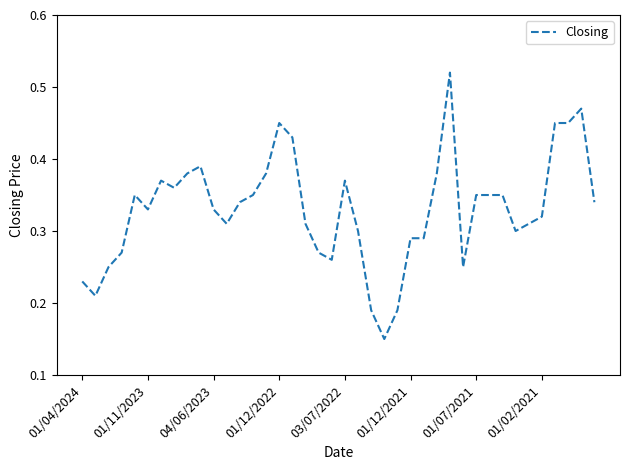

What is the difference between the maximum and minimum values?

0.4